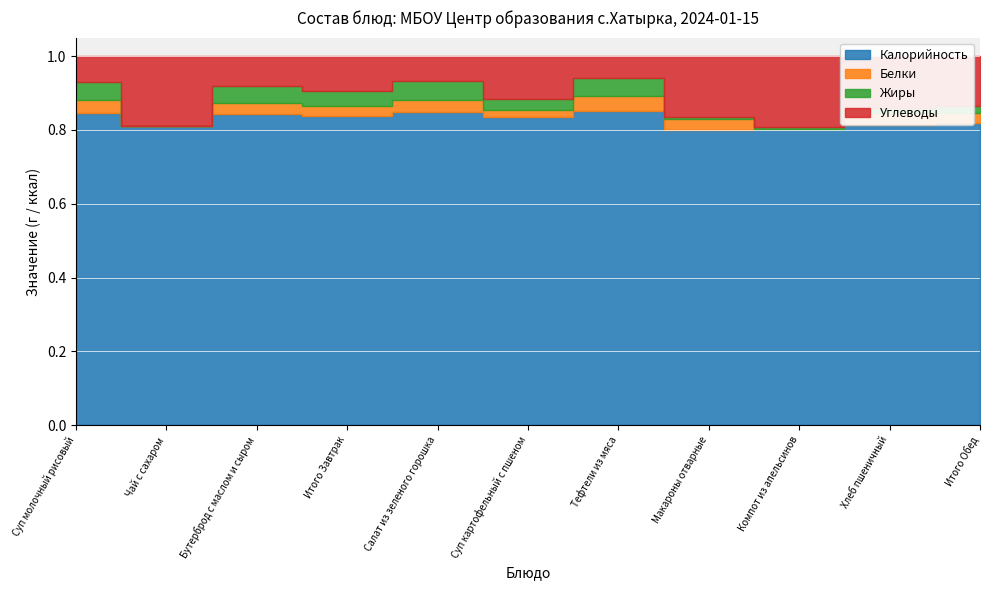

What are all the series names shown in the legend?

Калорийность, Белки, Жиры, Углеводы